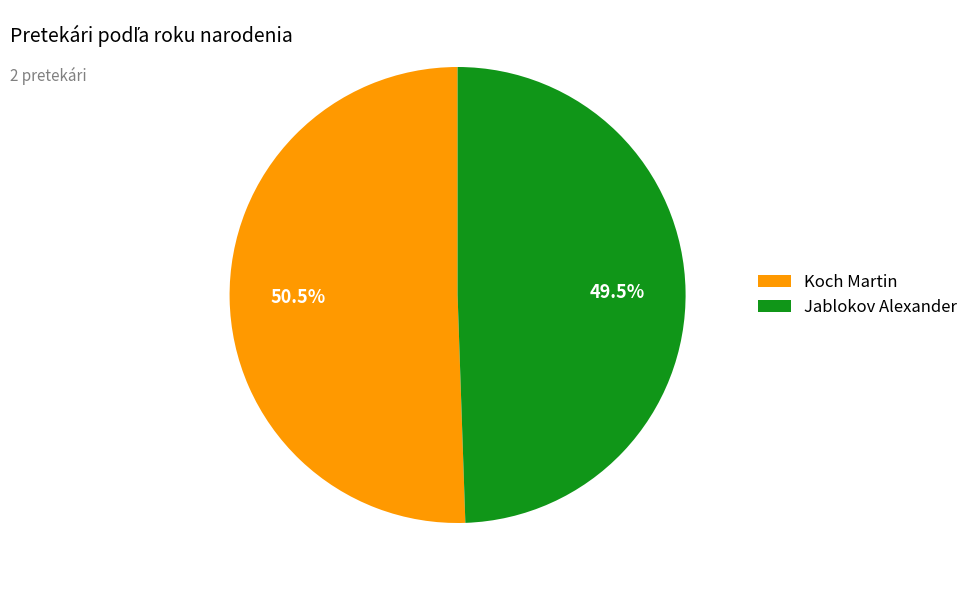

Combined, what portion of the pie is Jablokov Alexander and Koch Martin?

100.0%